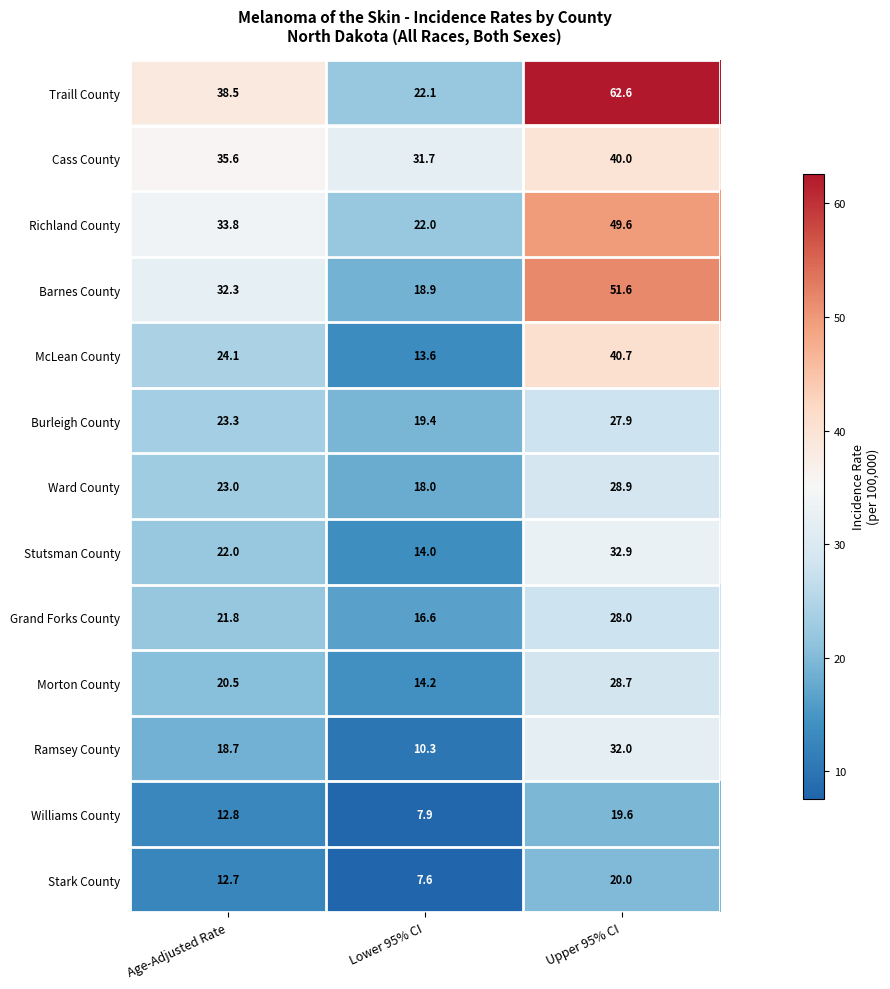

The value of Stutsman County at Upper 95% CI is 32.9. True or false?

True